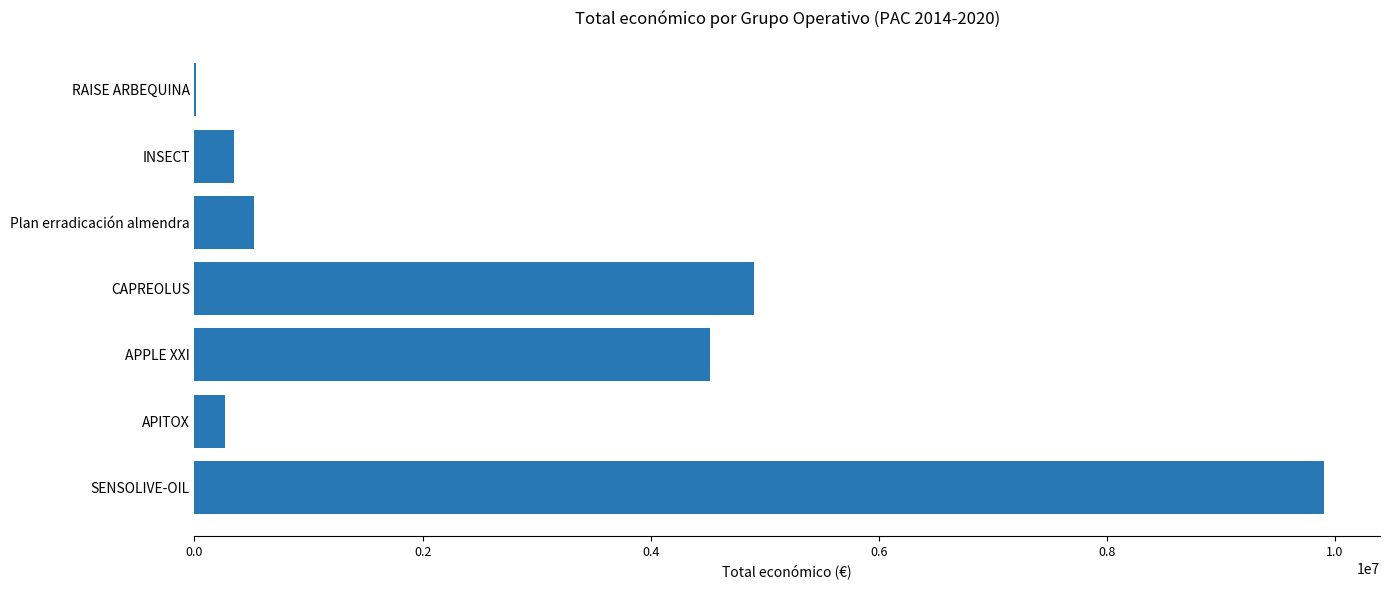

What is the sum of all values?

20472304